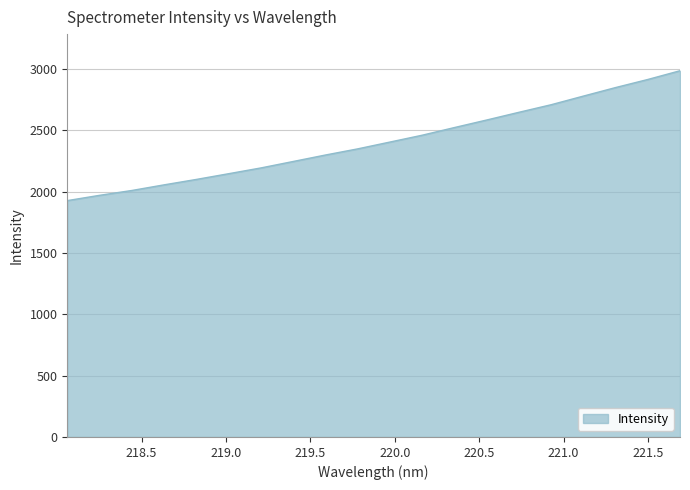

Count the number of values greater than 2405.

10